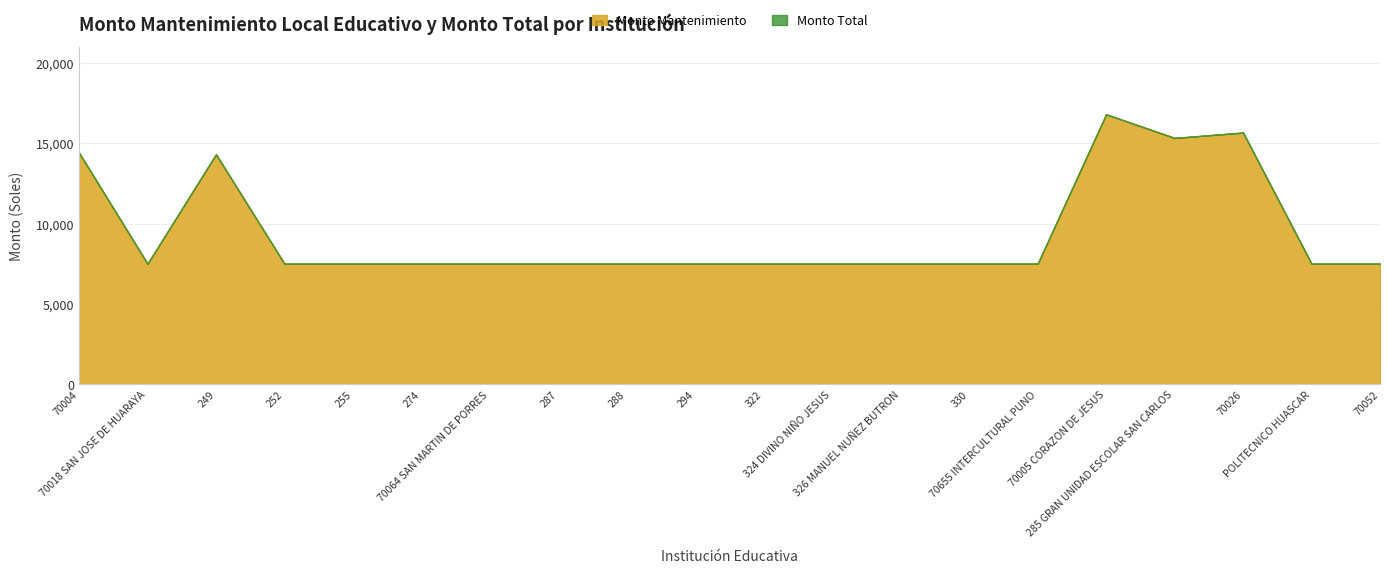

What is the label of the 4th point from the right?

285 GRAN UNIDAD ESCOLAR SAN CARLOS